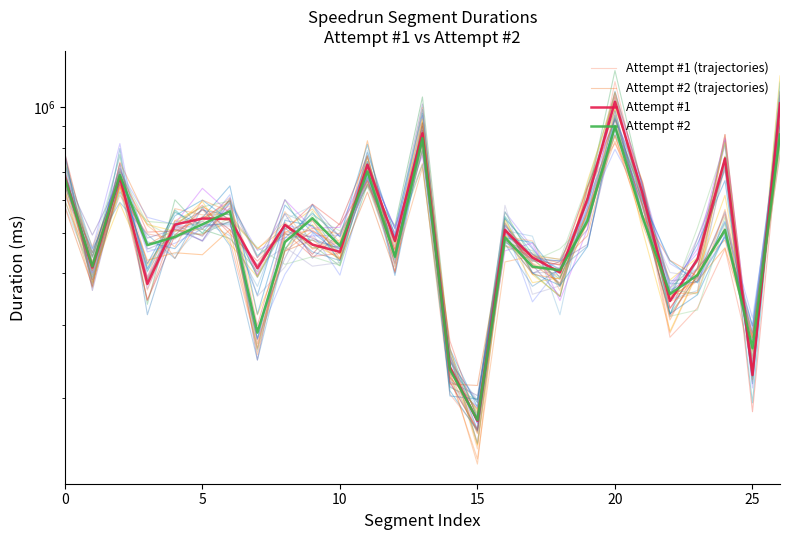

What is the label of the 4th point from the right?

23